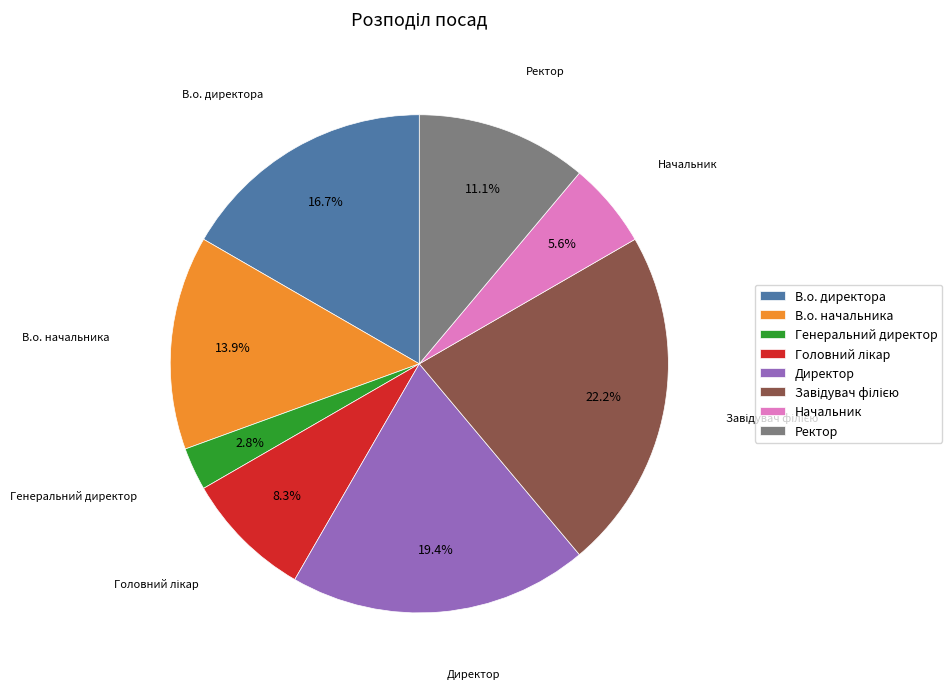

What is the smallest slice in the pie chart?

Генеральний директор